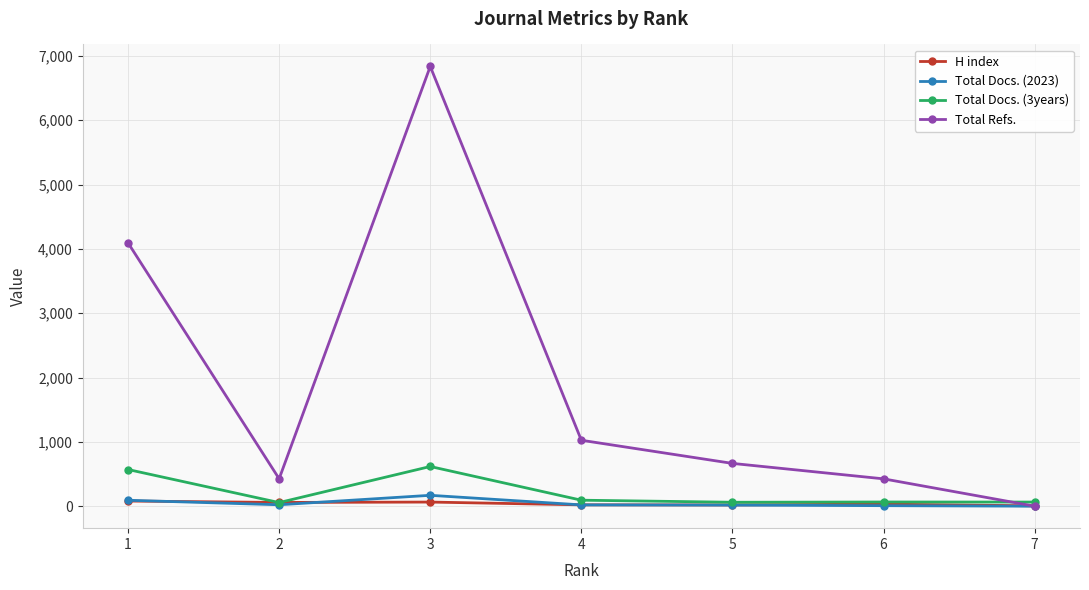

What is the greatest value displayed?

6837